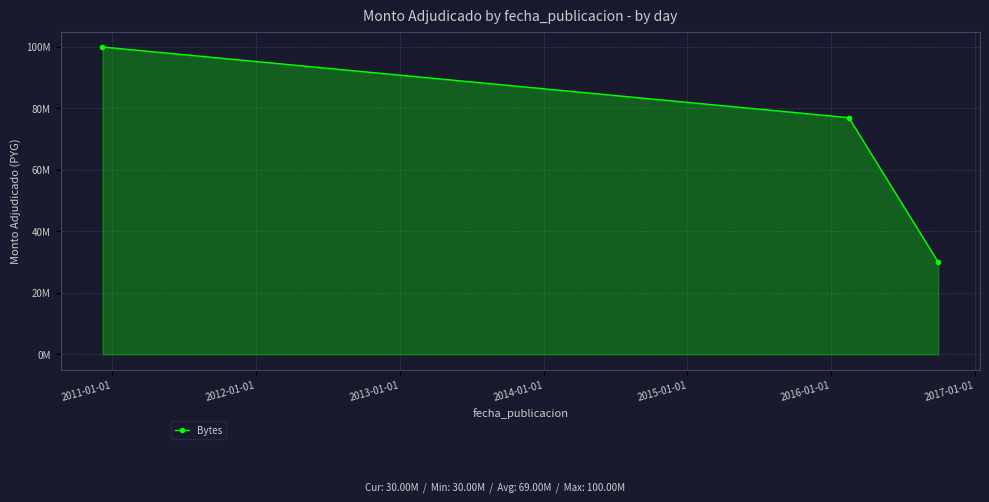

Does the chart have visible grid lines?

Yes